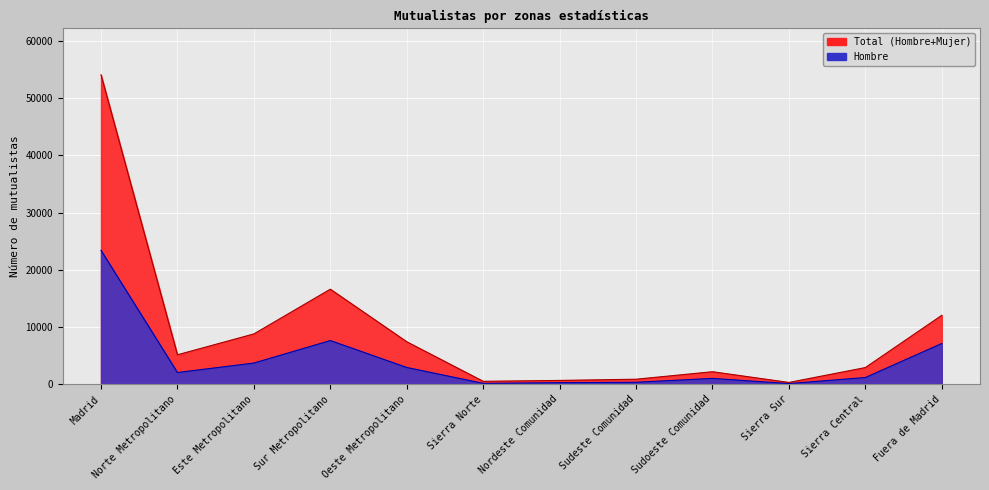

What position from the right is Oeste Metropolitano?

8